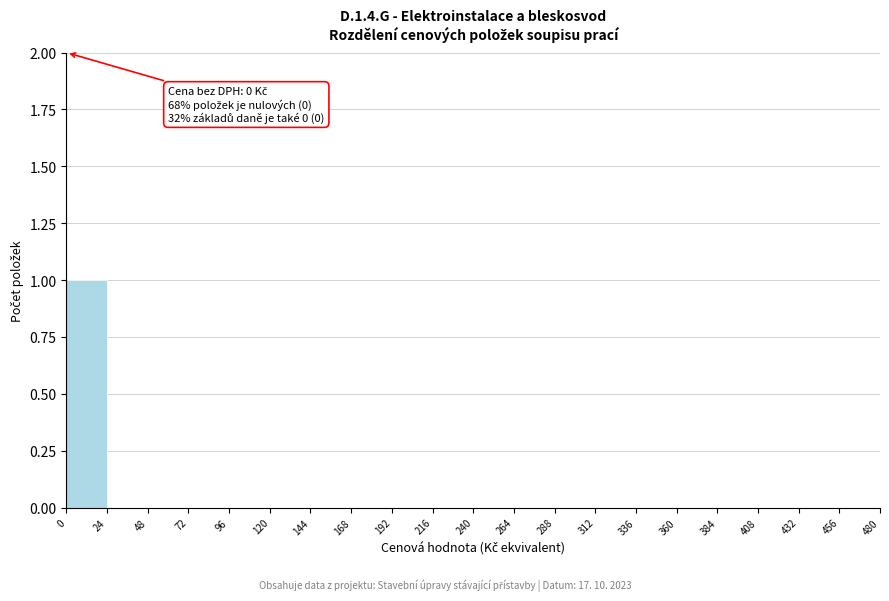

Over which range of the x-axis is the bar tallest?

0 to 24